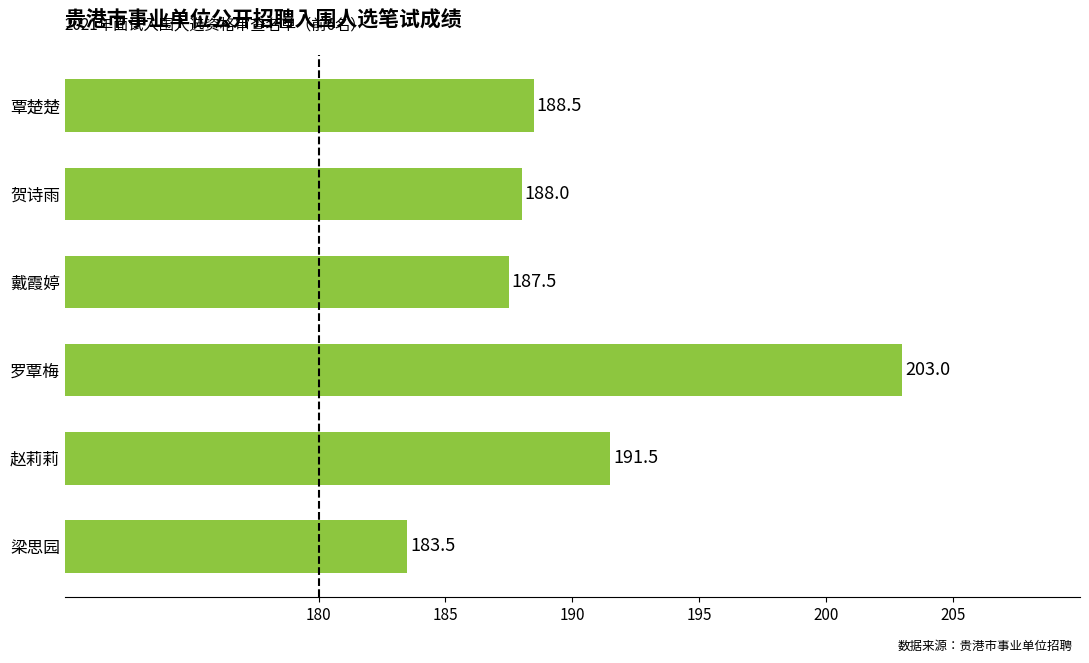

What is the ratio of the value at 戴霞婷 to the value at 贺诗雨?

1.0